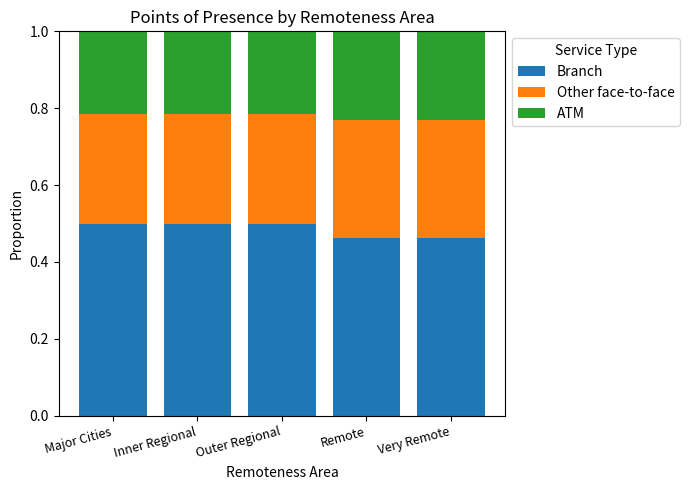

What is the sum of all Branch values?

2.4